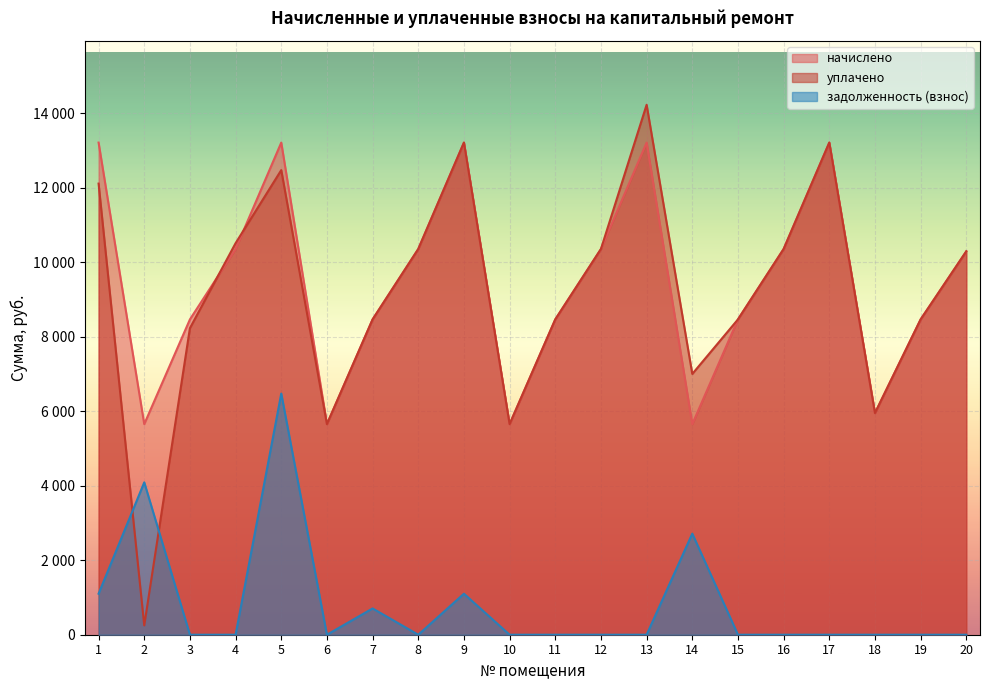

Reading left to right, extract all data points from this chart.

начислено: 1=13209.6	2=5652.5	3=8463.2	4=10352.6	5=13209.6	6=5652.5	7=8463.4	8=10352.6	9=13209.6	10=5652.5	11=8463.4	12=10352.6	13=13209.6	14=5652.5	15=8463.4	16=10352.6	17=13209.6	18=5949.4	19=8463.4	20=10291.2
уплачено: 1=12108.8	2=250.0	3=8228.1	4=10509.1	5=12470.8	6=5652.5	7=8463.4	8=10352.6	9=13209.6	10=5652.5	11=8463.4	12=10352.6	13=14224.4	14=7000.0	15=8463.4	16=10352.6	17=13209.6	18=5949.4	19=8463.4	20=10291.2
задолженность (взнос): 1=1100.8	2=4089.4	3=0.0	4=0.0	5=6473.2	6=0.0	7=705.3	8=0.0	9=1100.8	10=0.0	11=0.0	12=0.0	13=0.0	14=2713.3	15=0.0	16=0.0	17=0.0	18=0.0	19=0.0	20=0.0